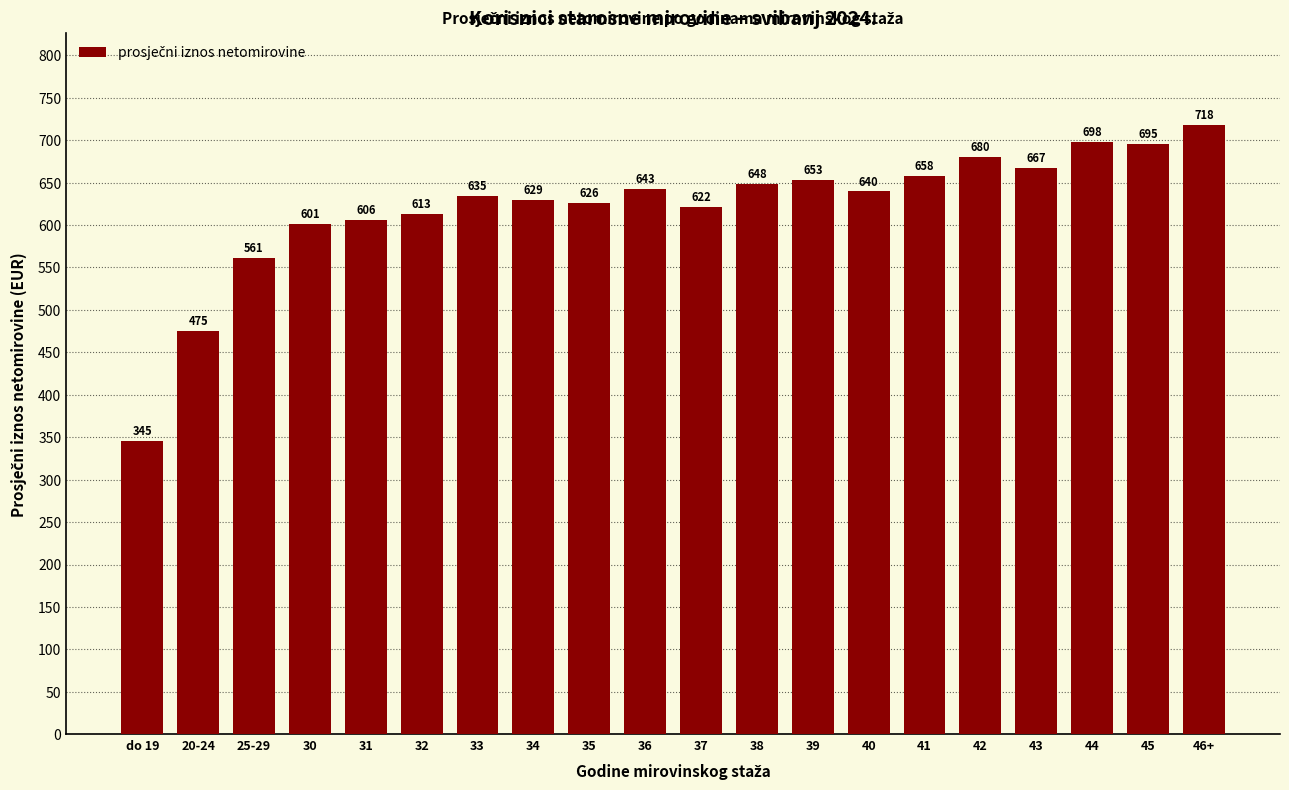

What is the minimum value shown in the chart?

345.2